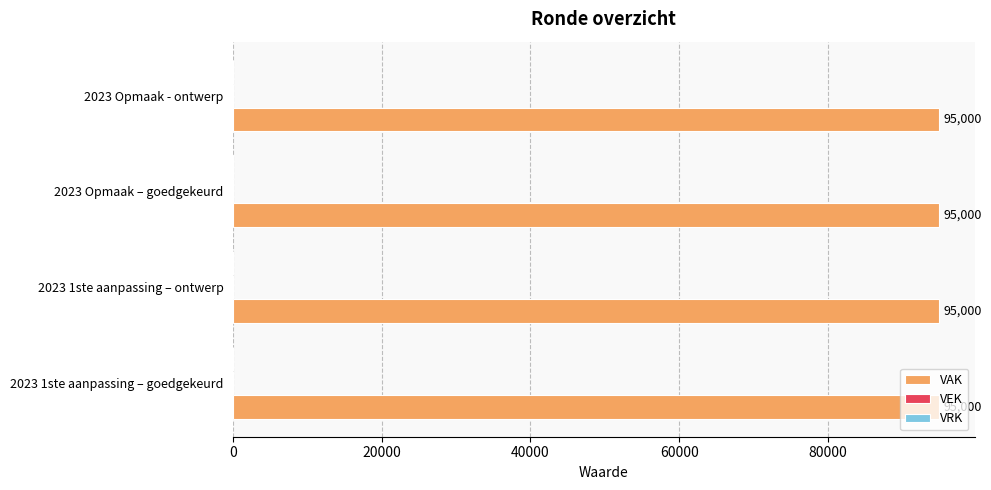

Which has a higher value, 2023 1ste aanpassing – ontwerp or 2023 Opmaak - ontwerp?

2023 1ste aanpassing – ontwerp